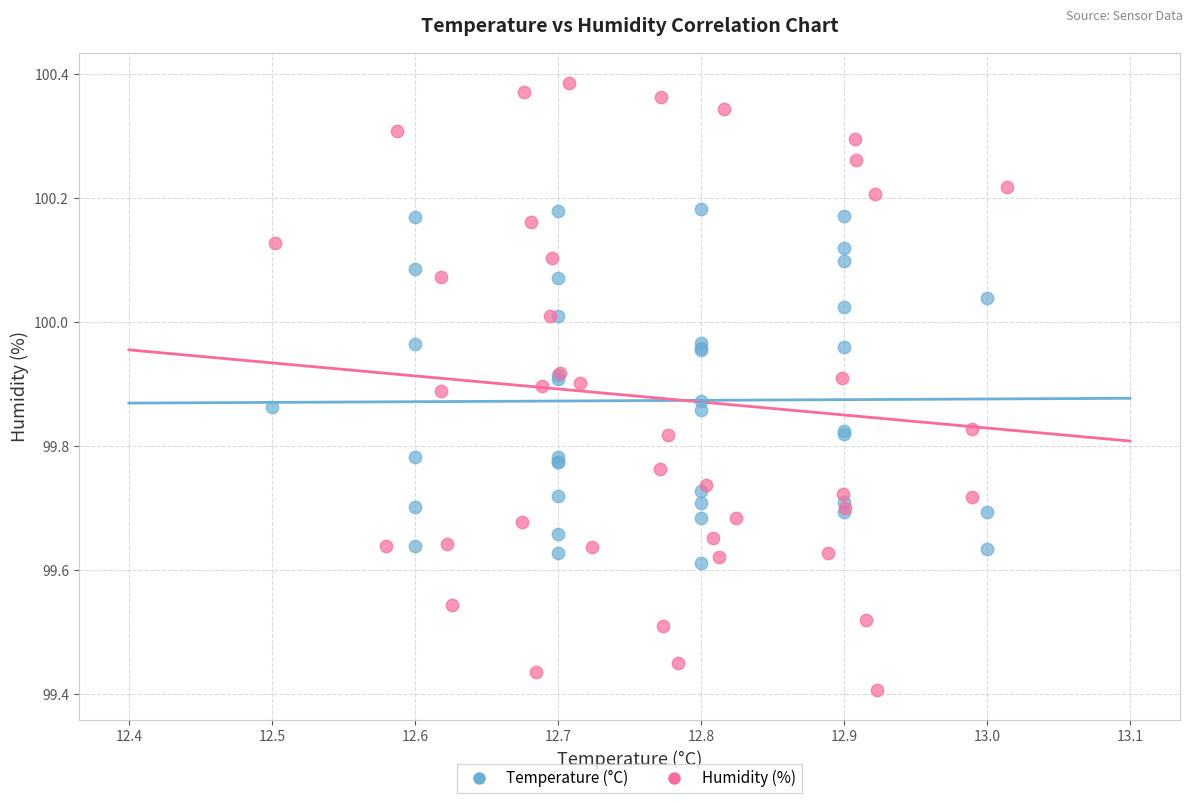

Which series reaches the minimum Y coordinate?

Humidity (%)